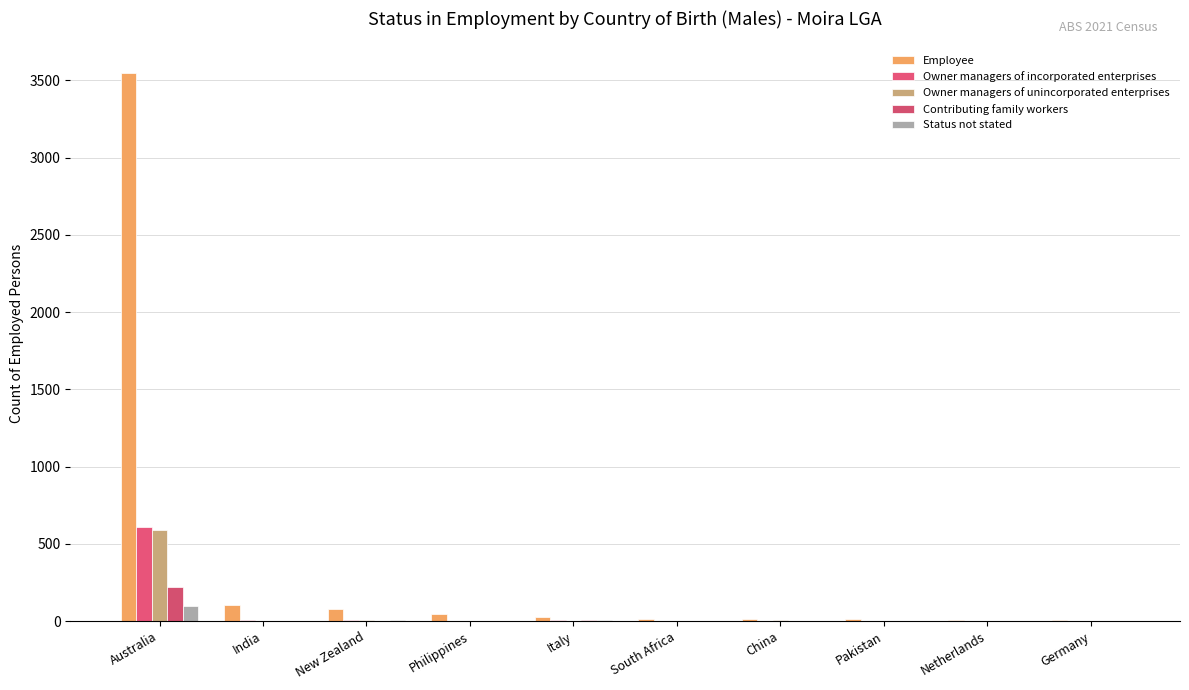

Rank the series by their maximum value, from highest to lowest.

Employee, Owner managers of incorporated enterprises, Owner managers of unincorporated enterprises, Contributing family workers, Status not stated